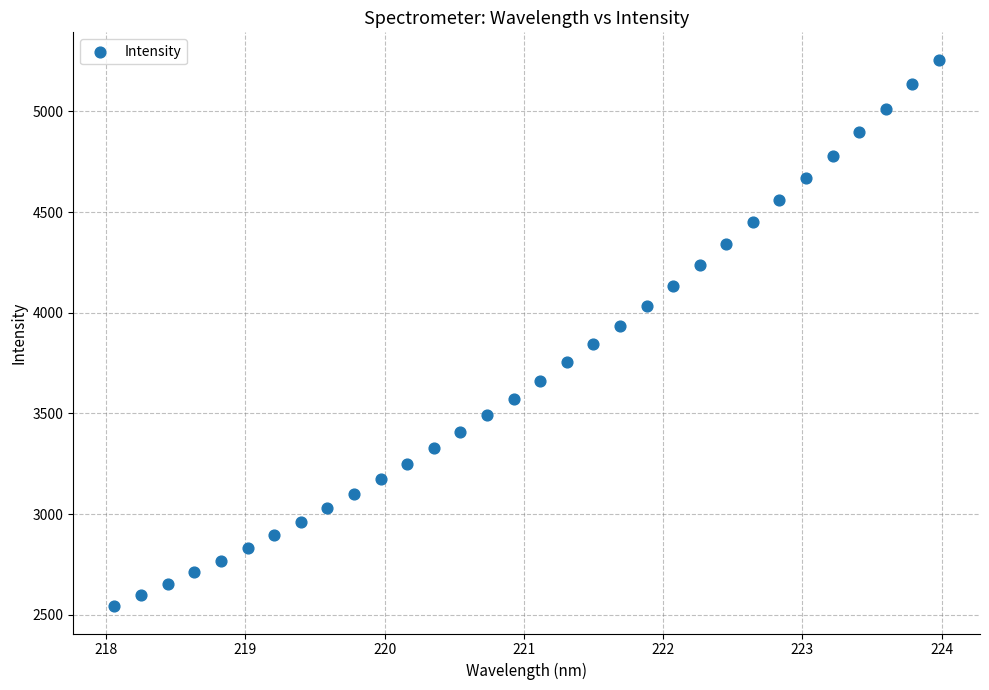

What is the range of Y values (max minus min)?

2712.5